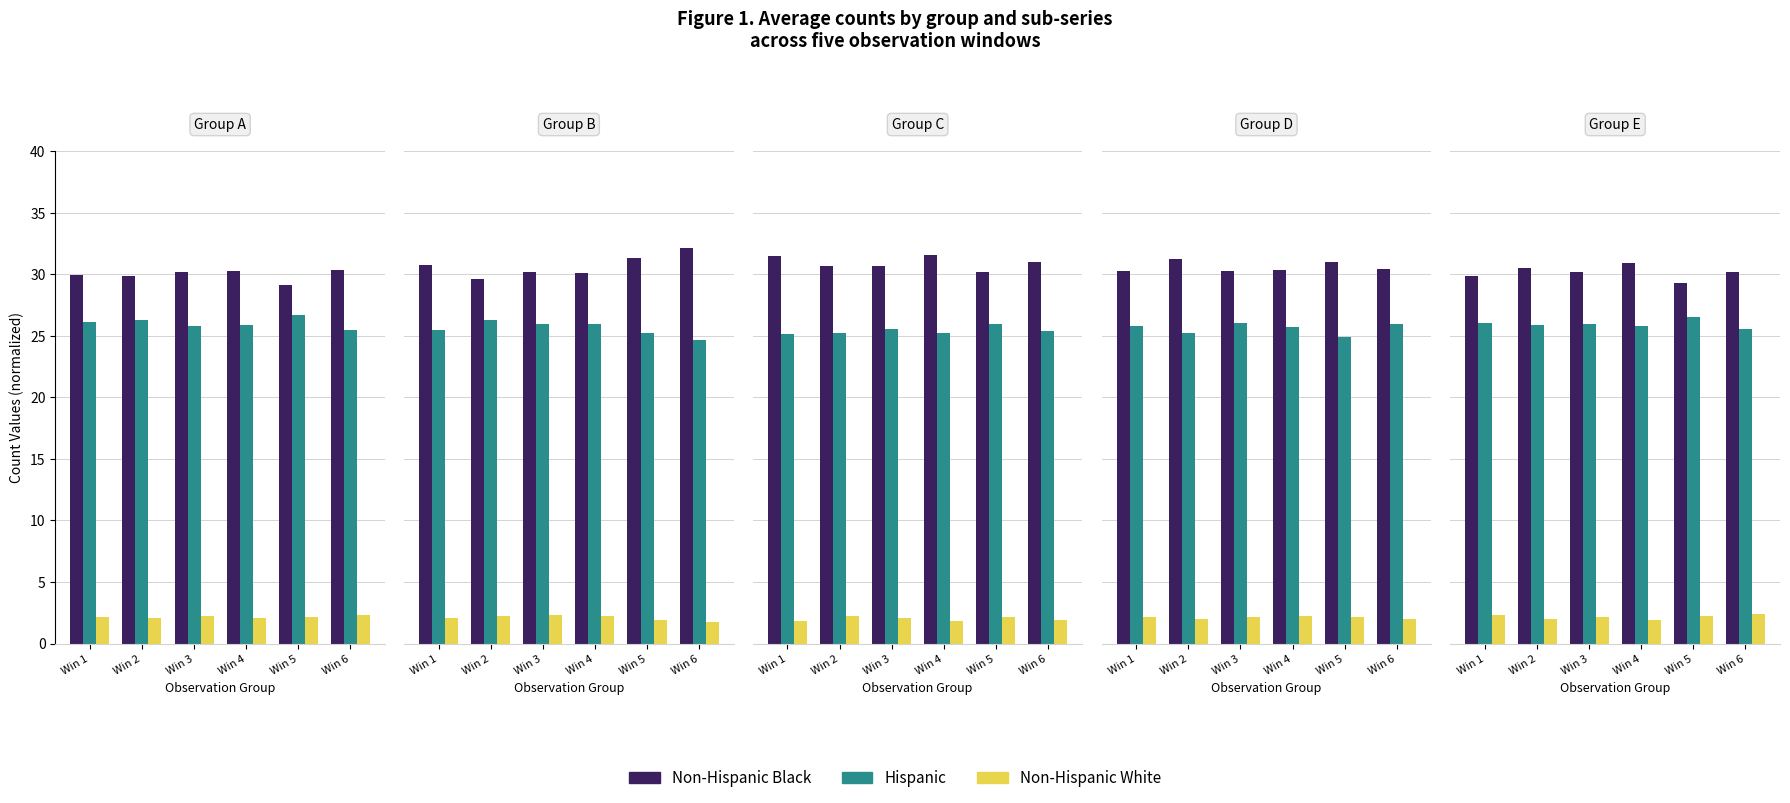

What is the average value of the Non-Hispanic White series?

2.2